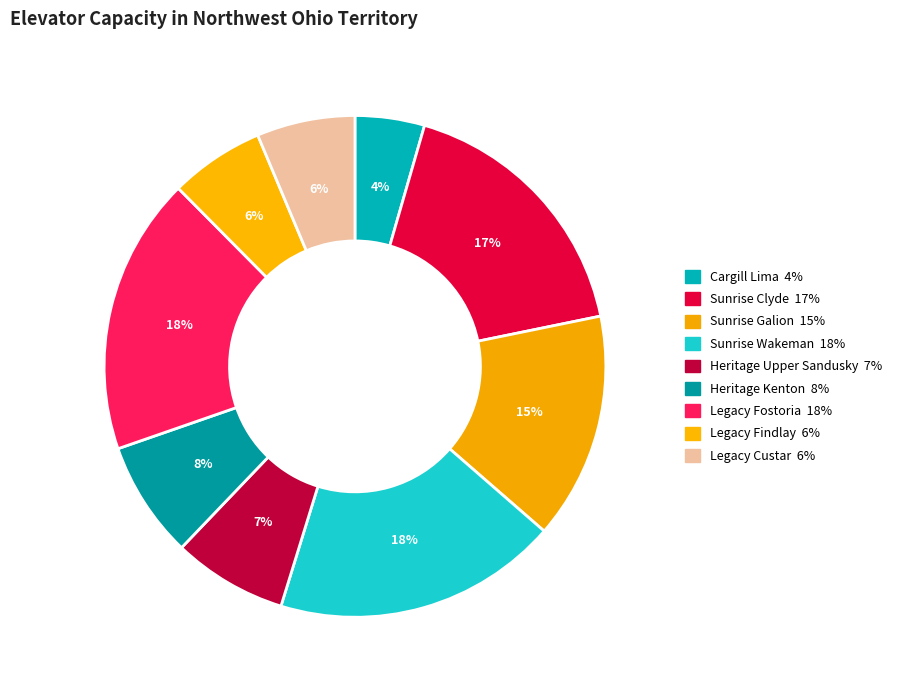

Is there any slice that represents more than half of the pie?

No